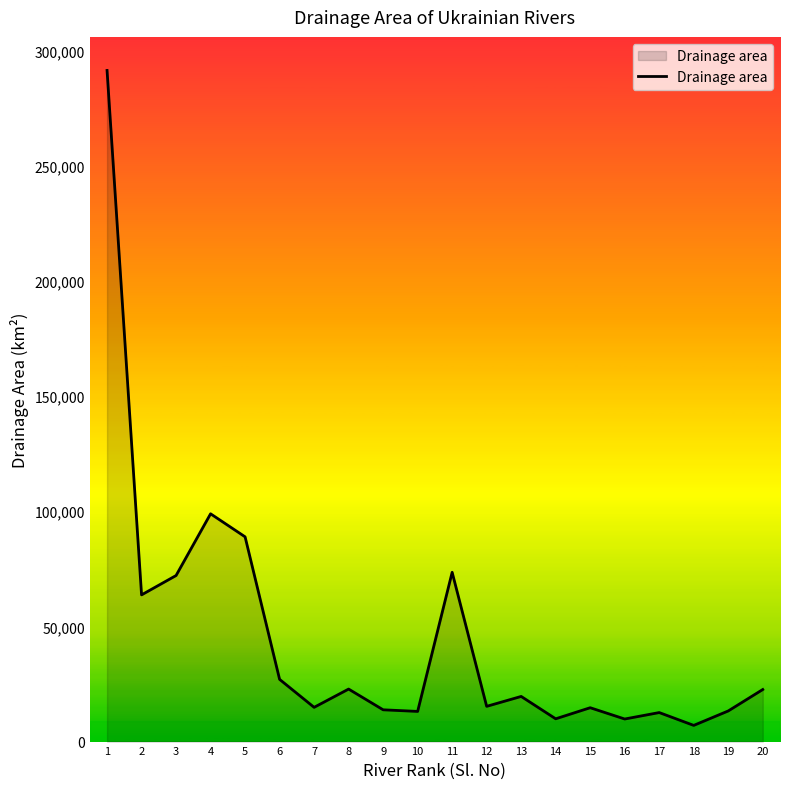

What is the difference between the values at 19 and 15?

1400